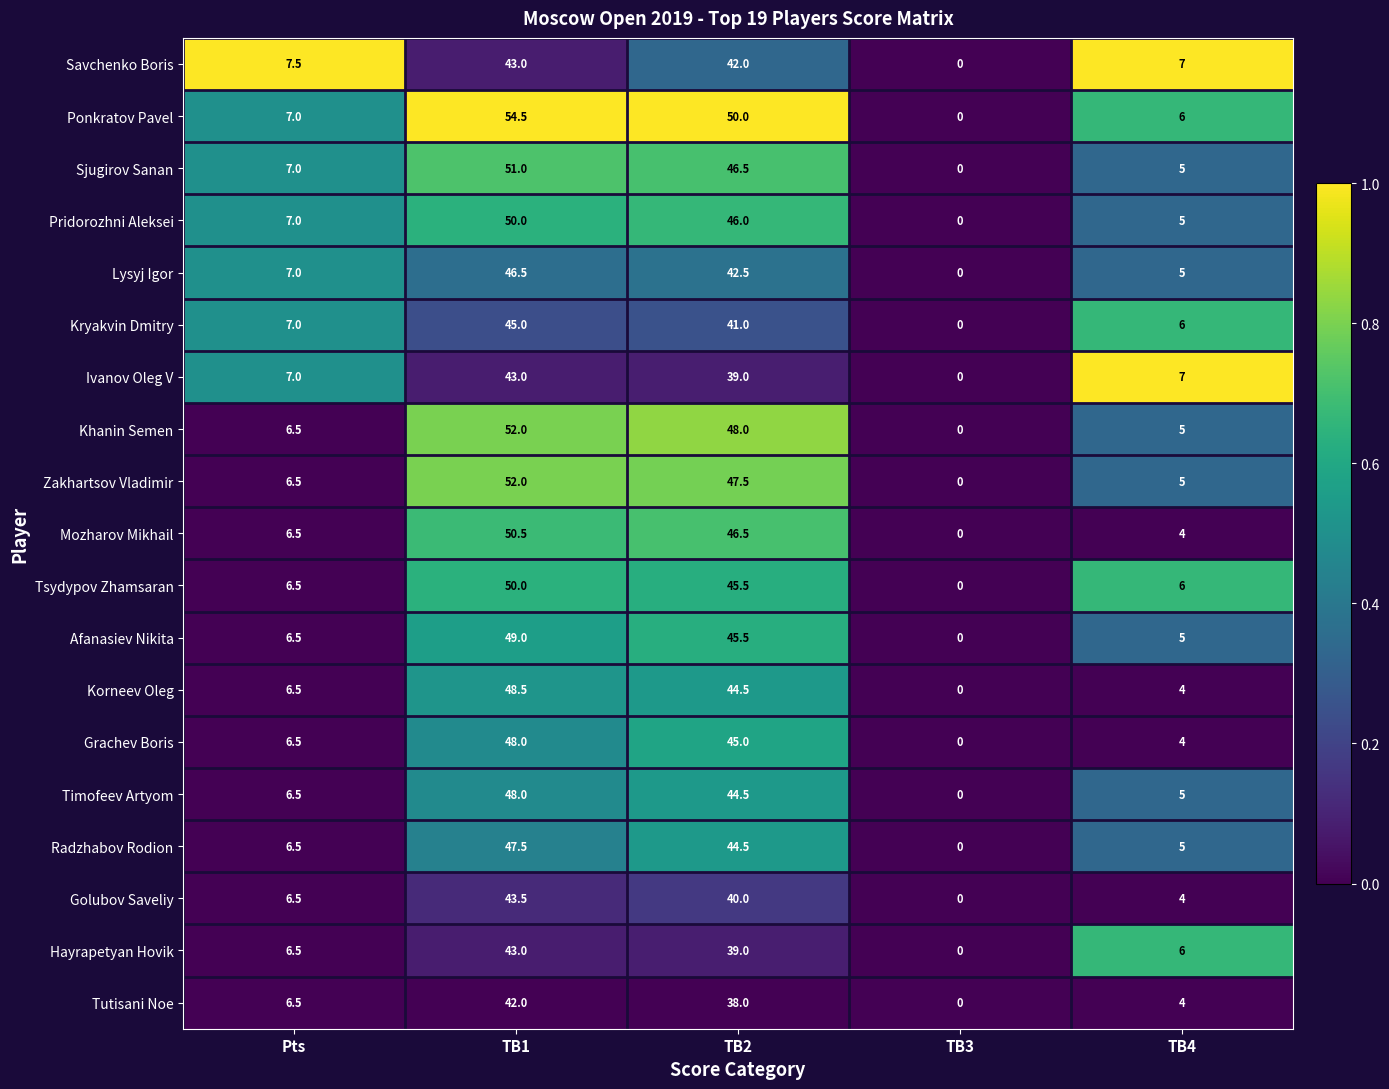

What is the difference between the Ponkratov Pavel values at Pts and TB4?

1.0